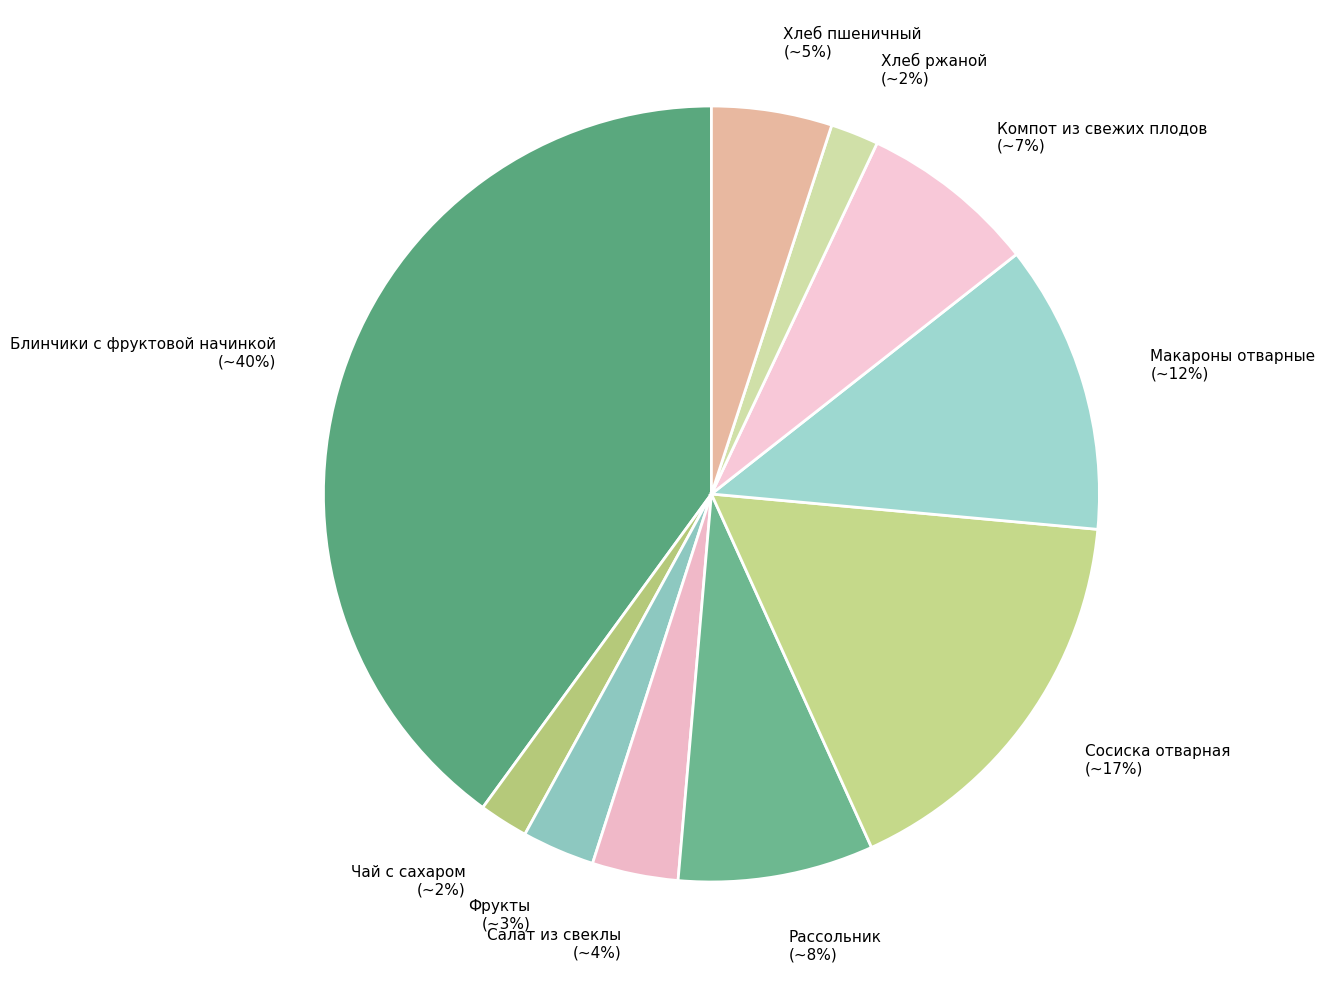

To the nearest percent, what percentage of the pie is Фрукты?

3%